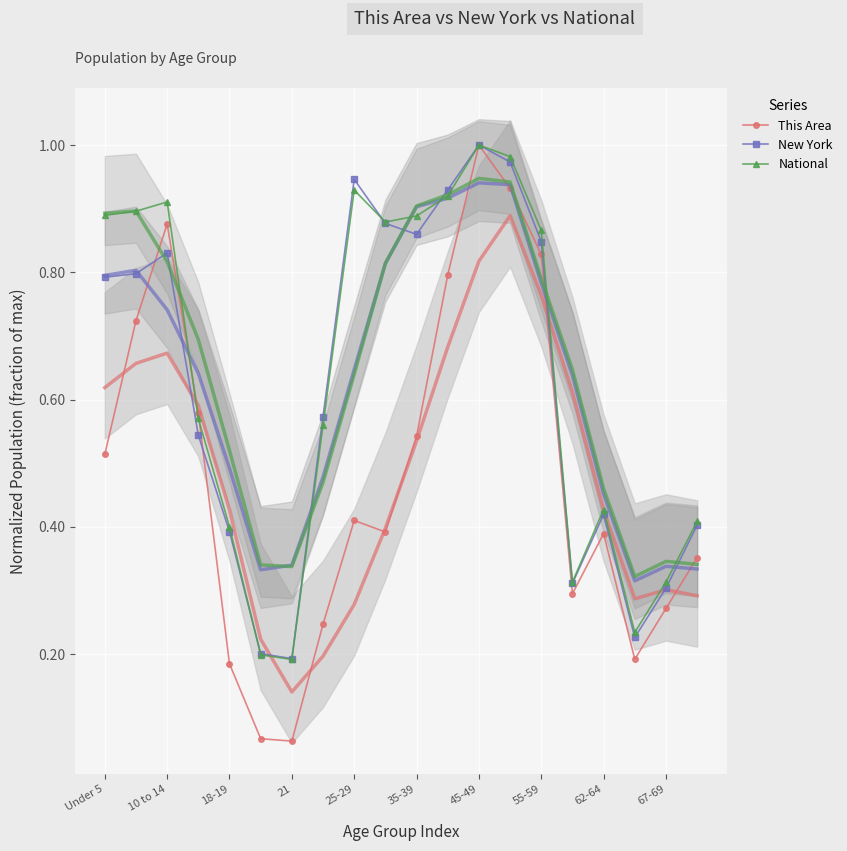

Reading left to right, transcribe all the data shown in this chart.

This Area: 0.5	0.7	0.9	0.6	0.2	0.1	0.1	0.2	0.4	0.4	0.5	0.8	1.0	0.9	0.8	0.3	0.4	0.2	0.3	0.4
New York: 0.8	0.8	0.8	0.5	0.4	0.2	0.2	0.6	0.9	0.9	0.9	0.9	1.0	1.0	0.8	0.3	0.4	0.2	0.3	0.4
National: 0.9	0.9	0.9	0.6	0.4	0.2	0.2	0.6	0.9	0.9	0.9	0.9	1.0	1.0	0.9	0.3	0.4	0.2	0.3	0.4